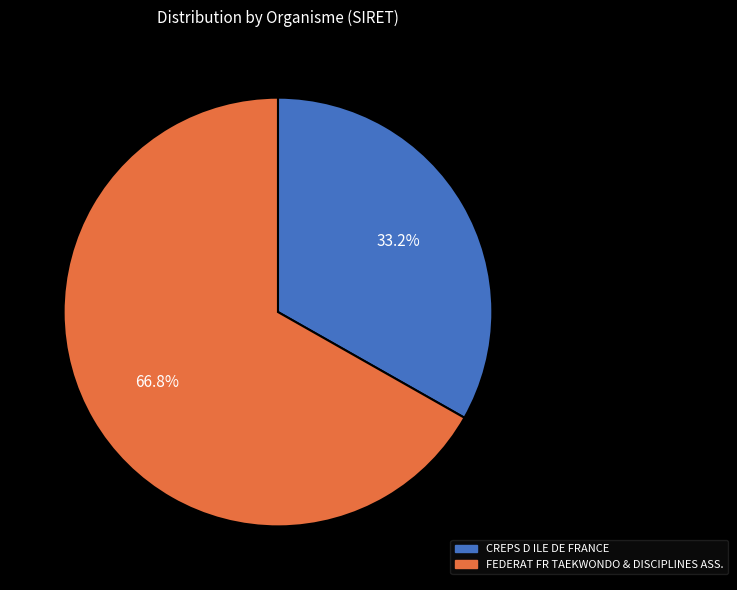

How many slices are in this pie chart?

2